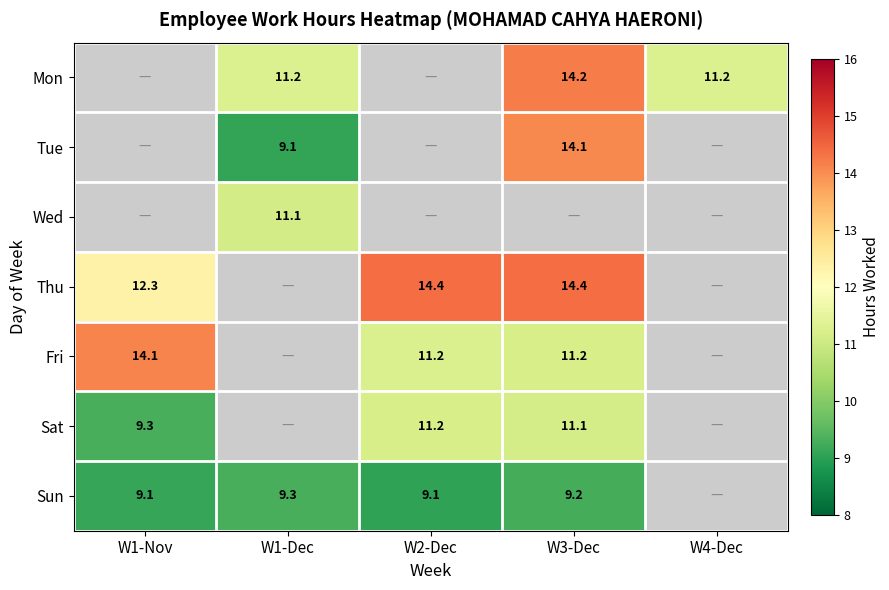

The value of Wed at W1-Dec is 18.8. True or false?

False